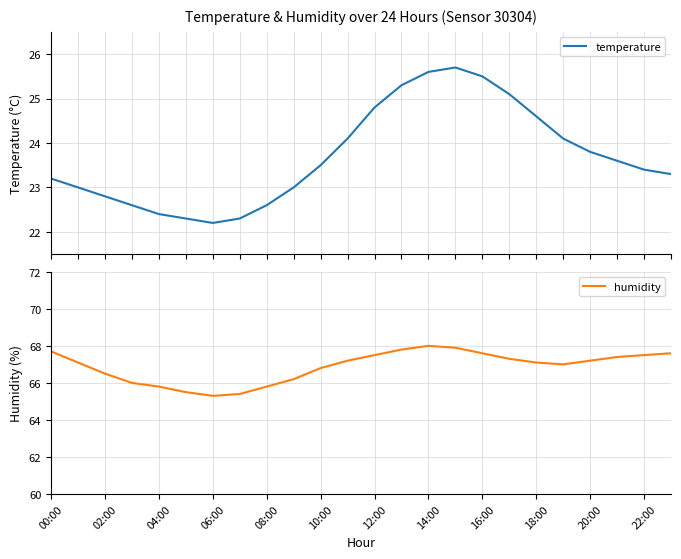

How many lines are shown in the chart?

2